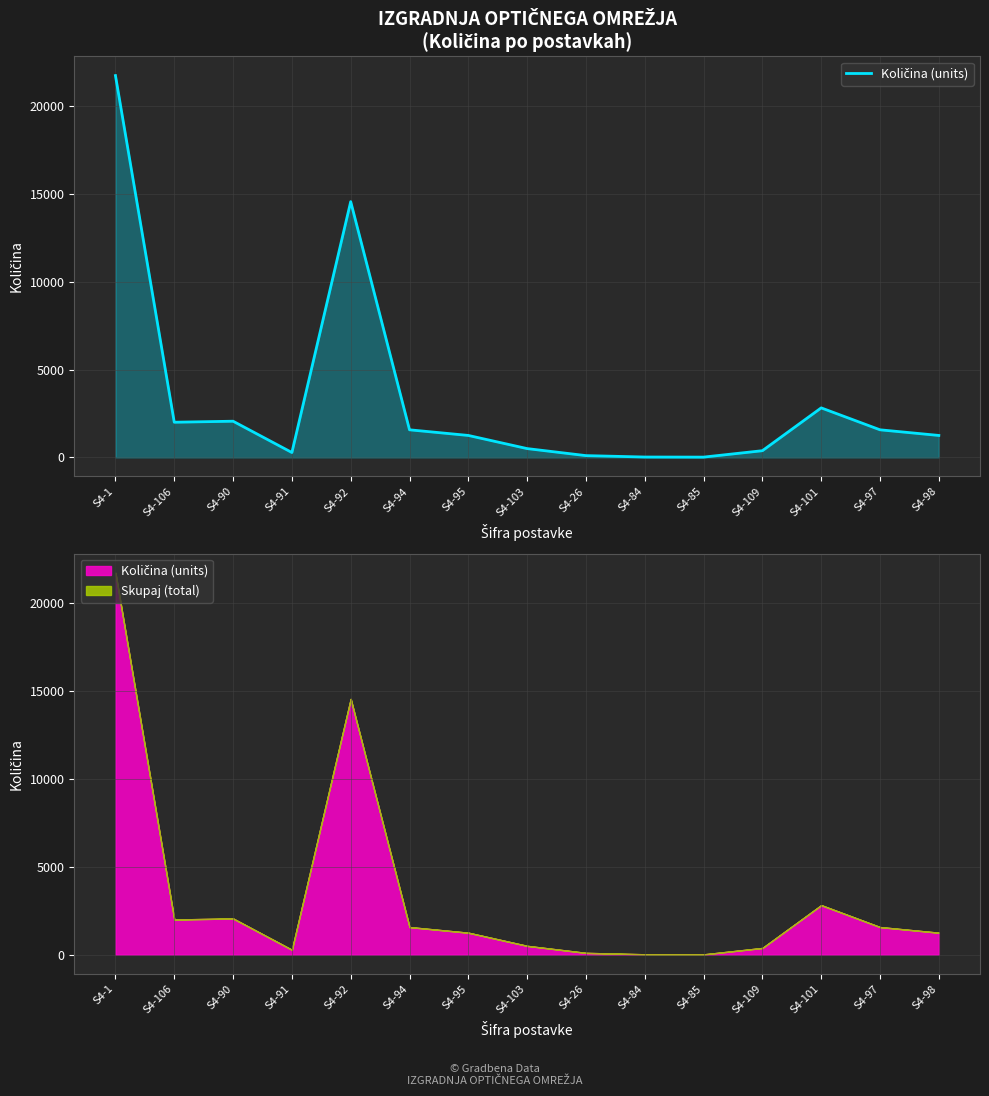

At which label is the value closest to 10872?

S4-92